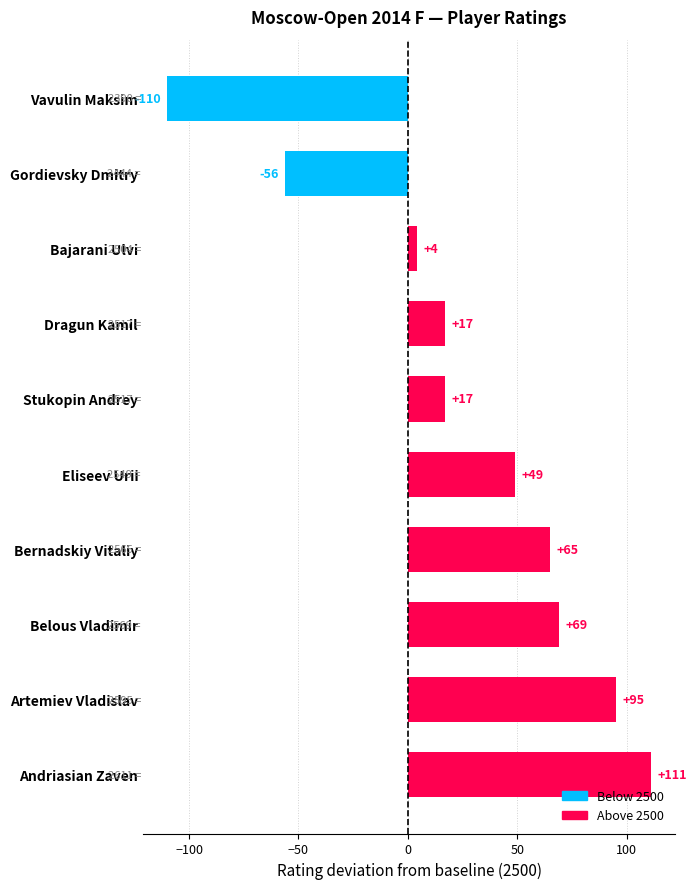

Are the bars horizontal?

Yes